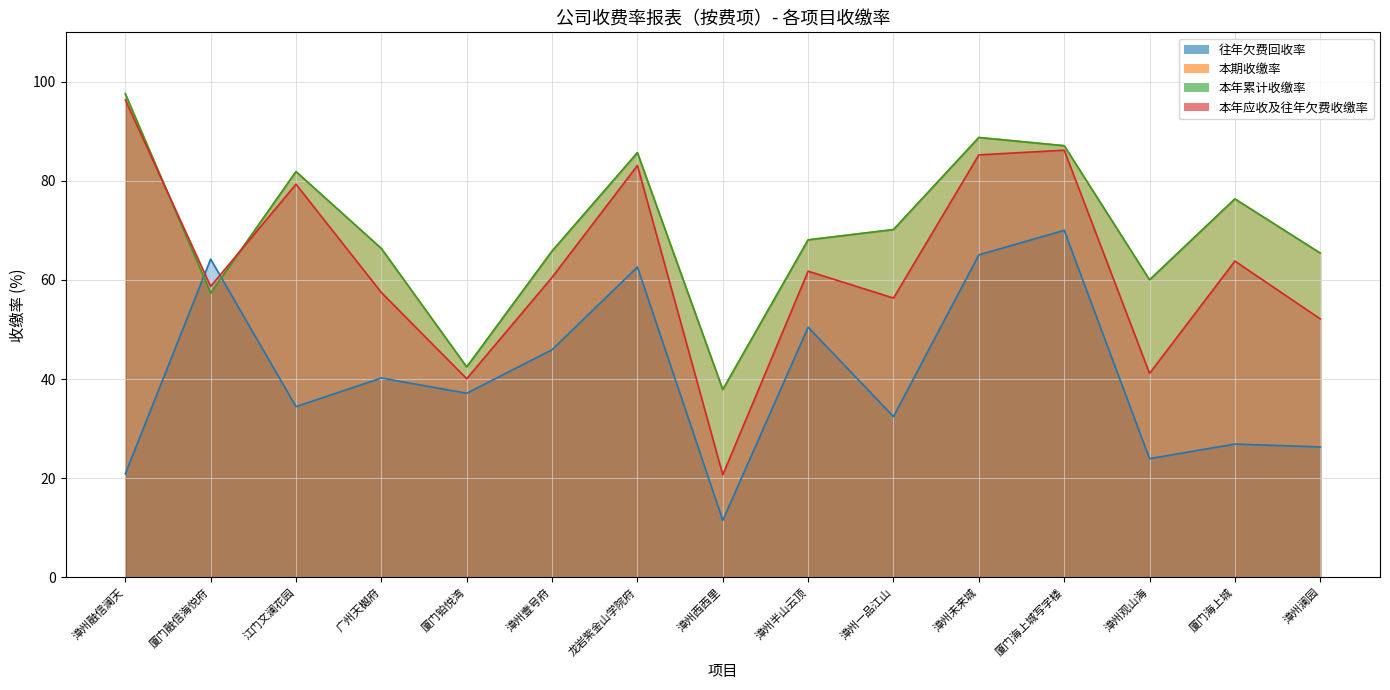

What position from the right is 漳州一品江山?

6